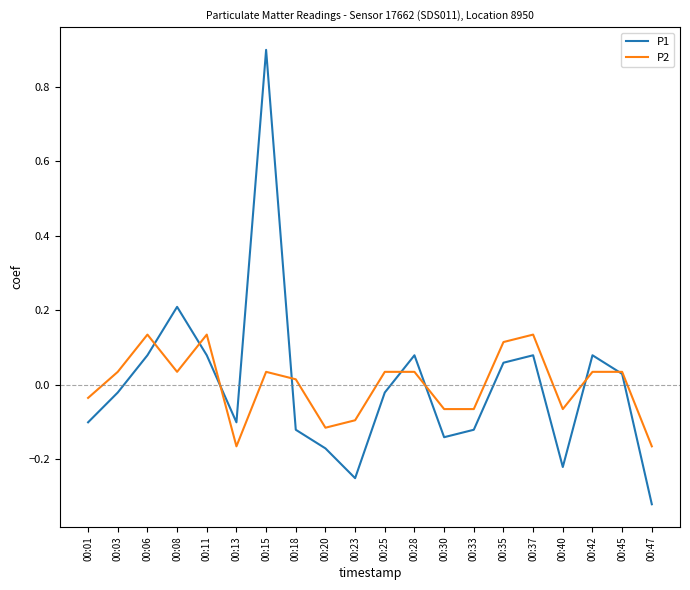

True or false: P1 has a value of -0.1 at 00:40.

False